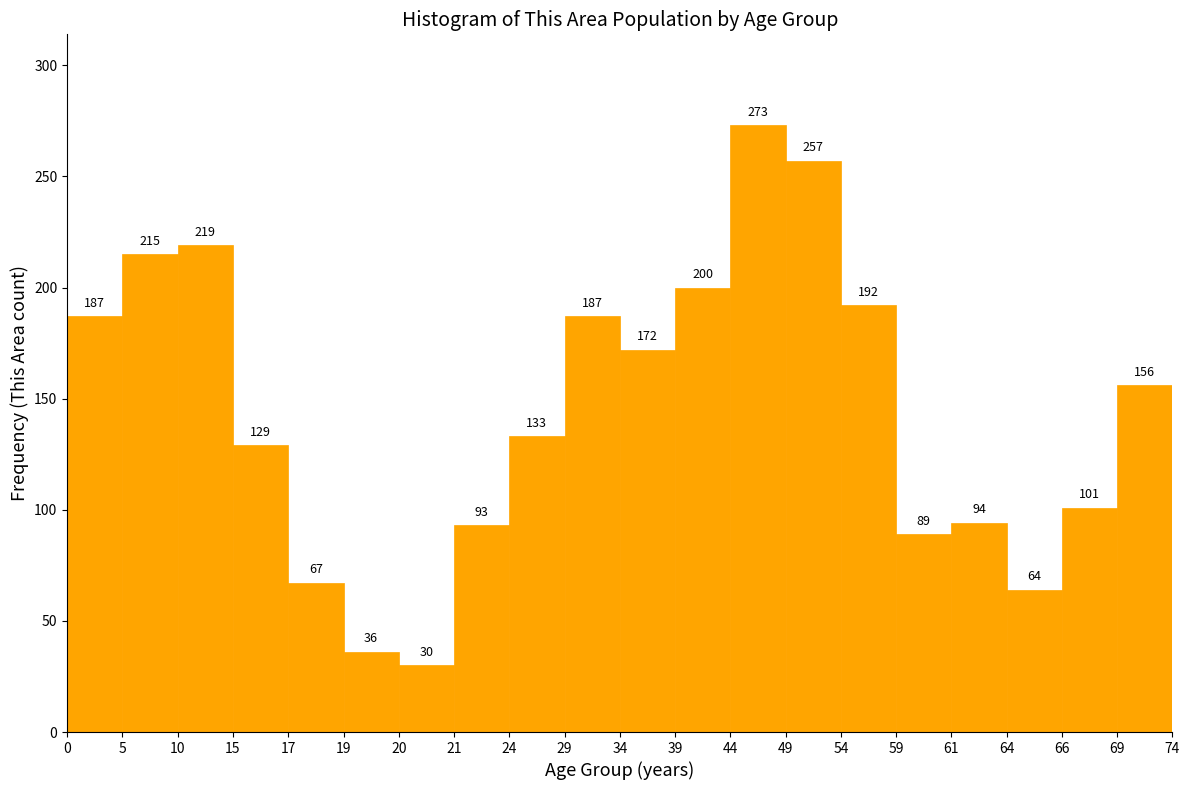

Reading left to right, transcribe all the data shown in this chart.

0=187	5=215	10=219	15=129	17=67	19=36	20=30	21=93	24=133	29=187	34=172	39=200	44=273	49=257	54=192	59=89	61=94	64=64	66=101	69=156